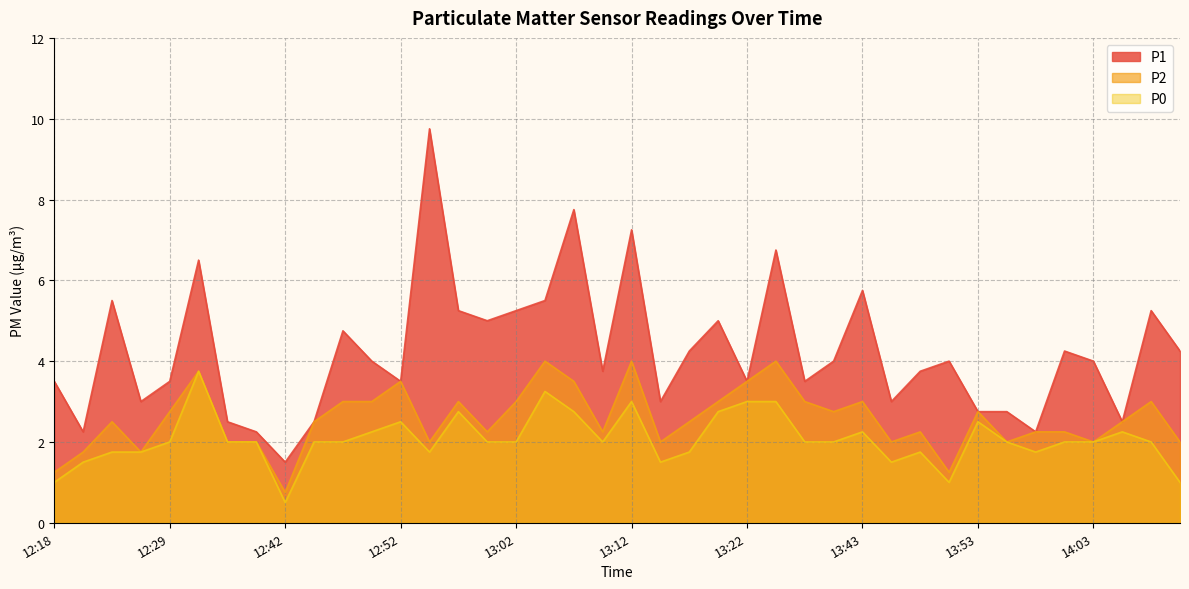

What is the label of the 32nd point from the left?

13:51